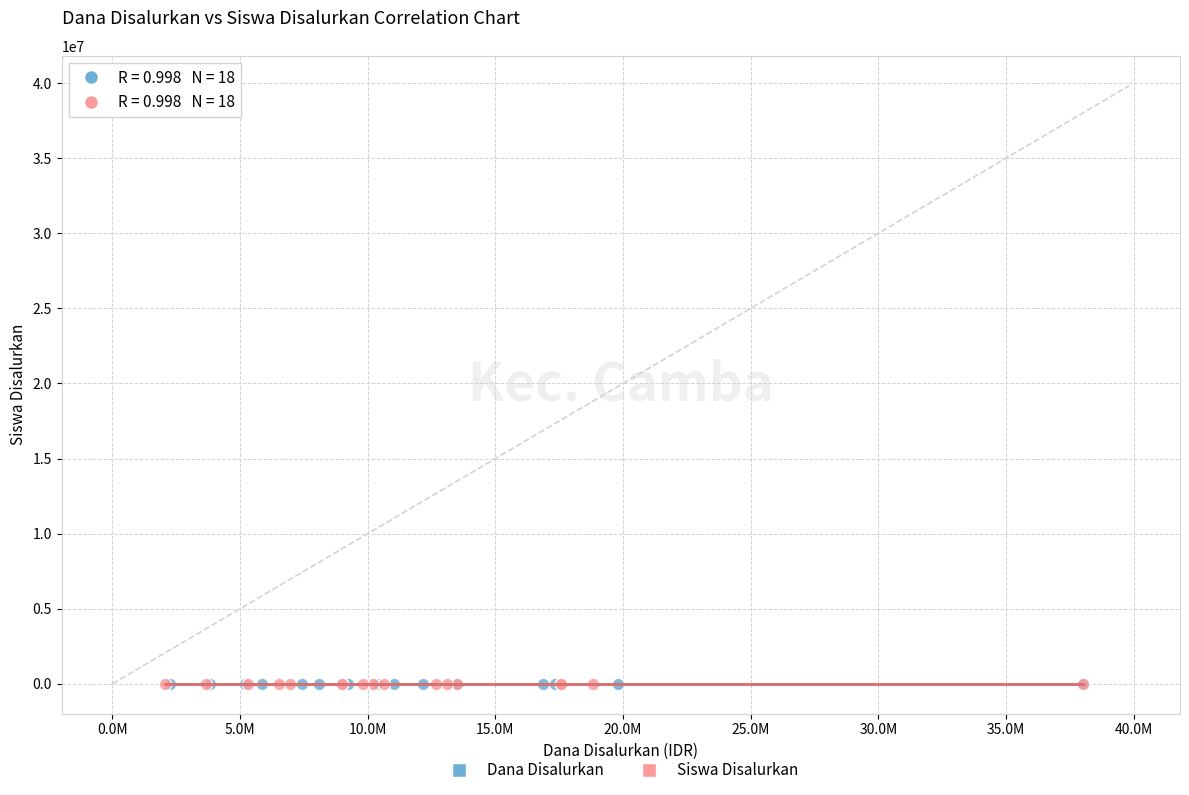

What are all the series names shown in the legend?

Dana Disalurkan, Siswa Disalurkan